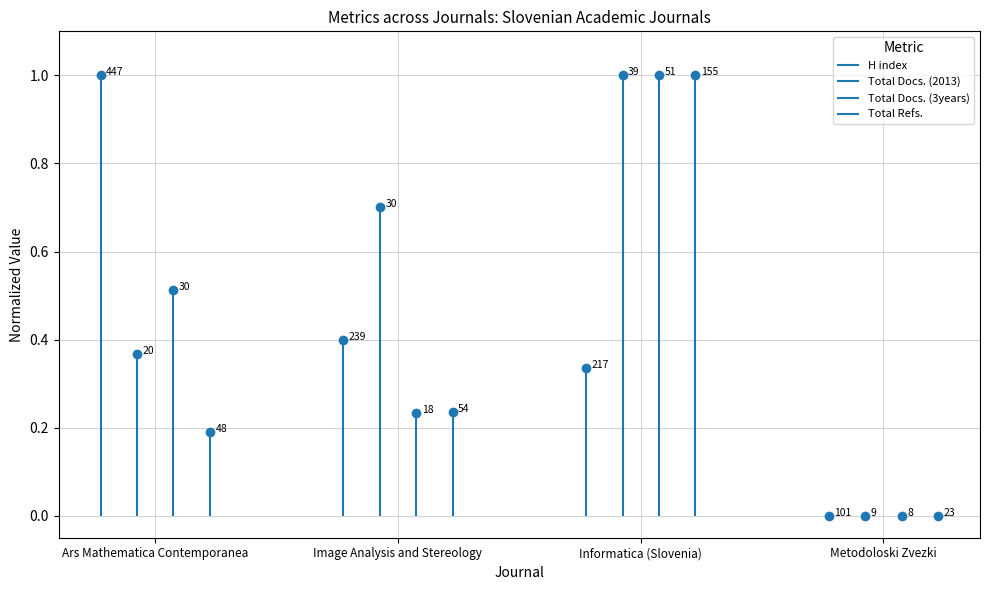

How many values in H index are above zero?

3